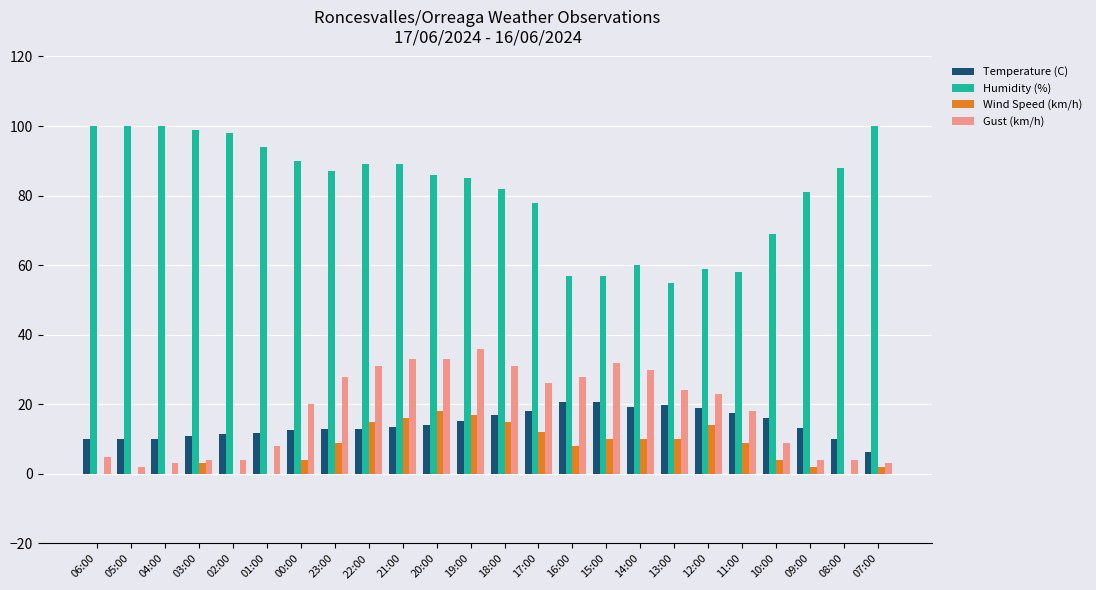

What are all the series names shown in the legend?

Temperature (C), Humidity (%), Wind Speed (km/h), Gust (km/h)